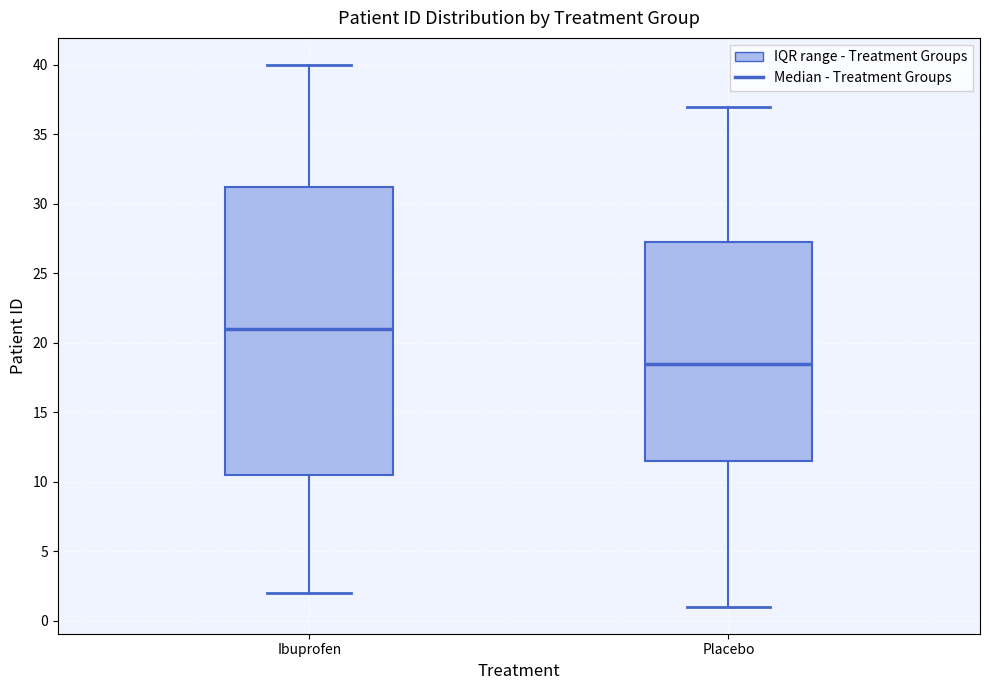

Reading left to right, read every box against the y-axis: the position of its median line, the range the box covers, and the ends of its whiskers. The values are not printed on the chart, so give them approximately, as read against the axis.

Ibuprofen: median 21.0, box 10.5 to 31.5, whiskers 2.0 to 40.0
Placebo: median 18.5, box 11.5 to 27.5, whiskers 1.0 to 37.0